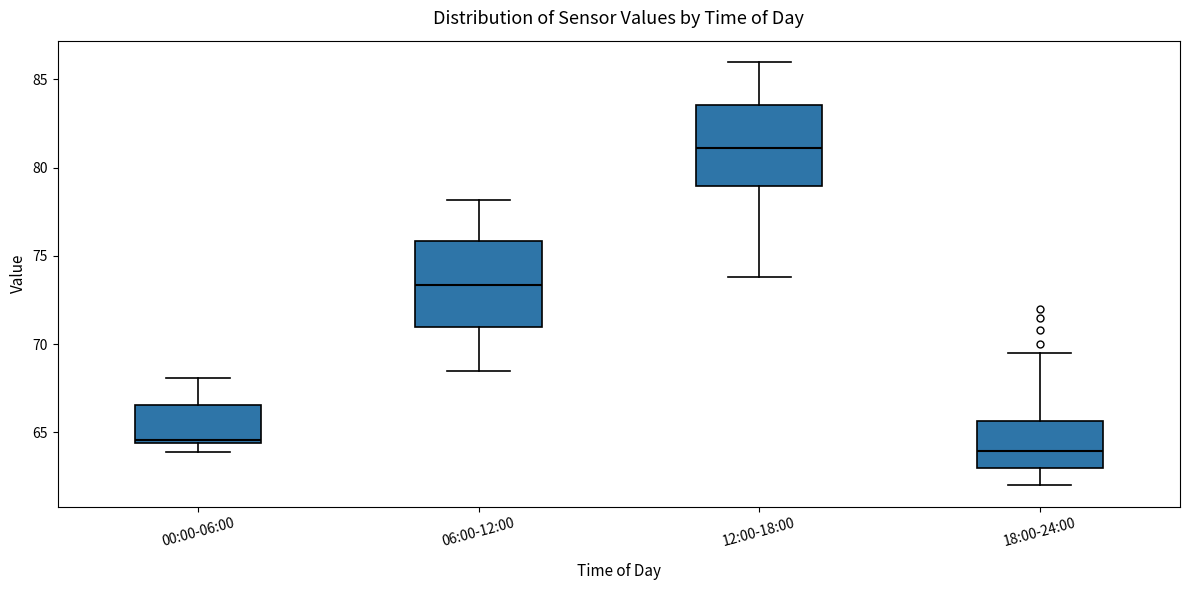

Reading left to right, transcribe this box plot: for each box, give where its median line is, the range the box spans, and where its two whiskers end, as read against the y-axis. The values are not printed on the chart, so give them approximately, as read against the axis.

00:00-06:00: median 64.5 (just above the box's lower edge), box 64.5 to 66.5, whiskers 64.0 to 68.0
06:00-12:00: median 73.5, box 71.0 to 76.0, whiskers 68.5 to 78.0
12:00-18:00: median 81.0, box 79.0 to 83.5, whiskers 74.0 to 86.0
18:00-24:00: median 64.0, box 63.0 to 65.5, whiskers 62.0 to 69.5